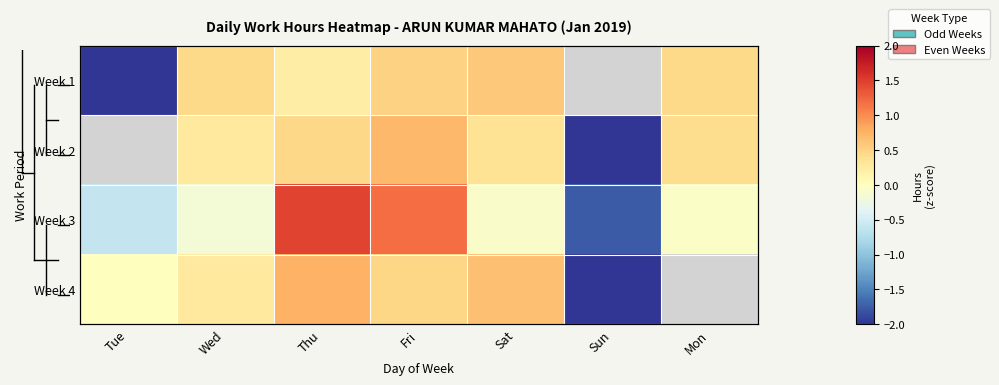

What is the difference between the maximum and minimum values in the Week 4 series?

2.9